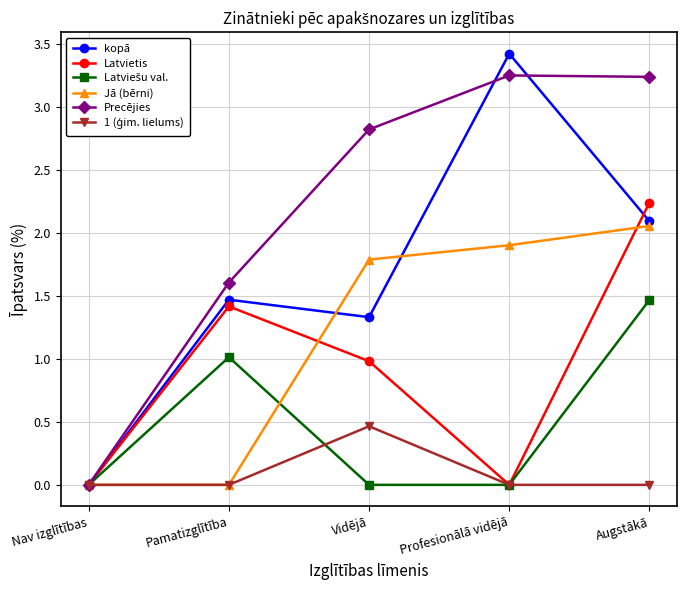

Is the value of Jā (bērni) at Nav izglītības greater than the value of Latvietis at Vidējā?

No